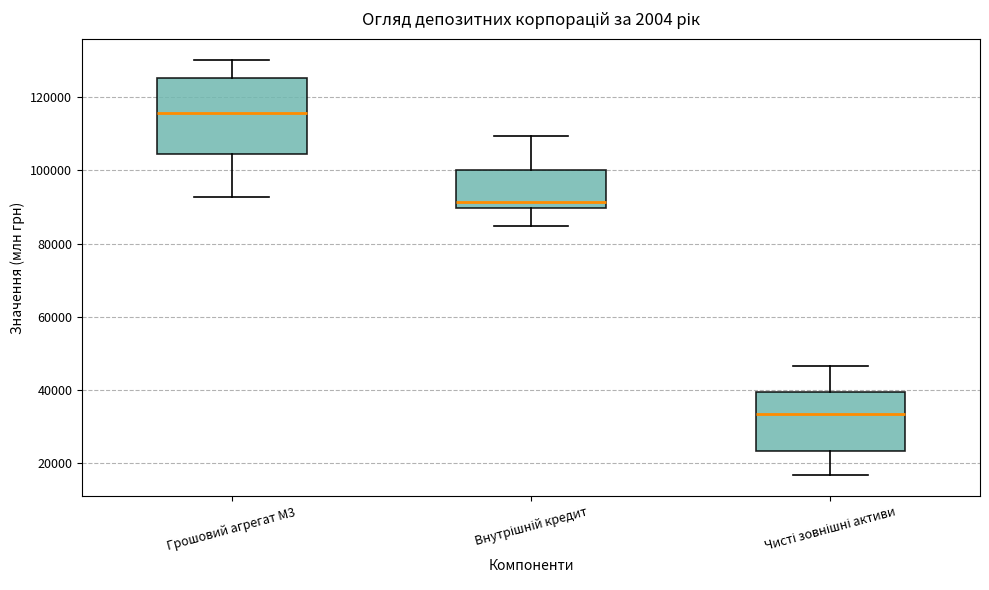

Which box's median line is the lowest?

Чисті зовнішні активи